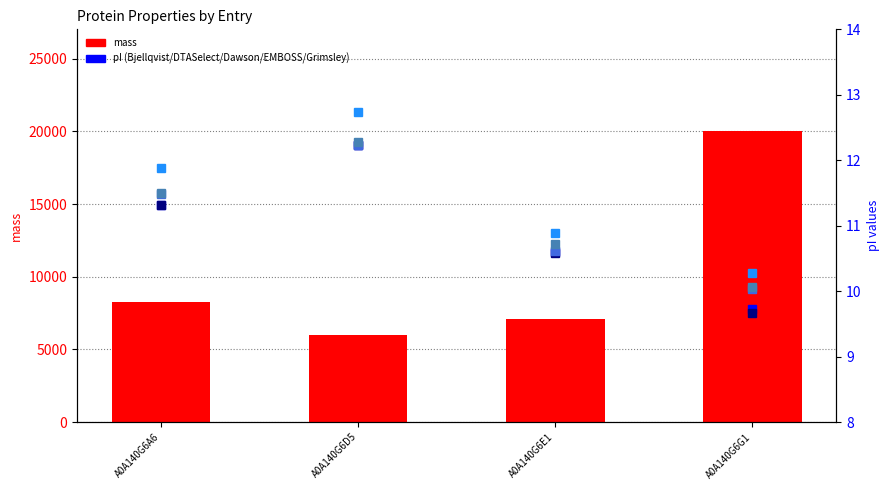

Where does the Grimsley series first go above 11?

A0A140G6A6